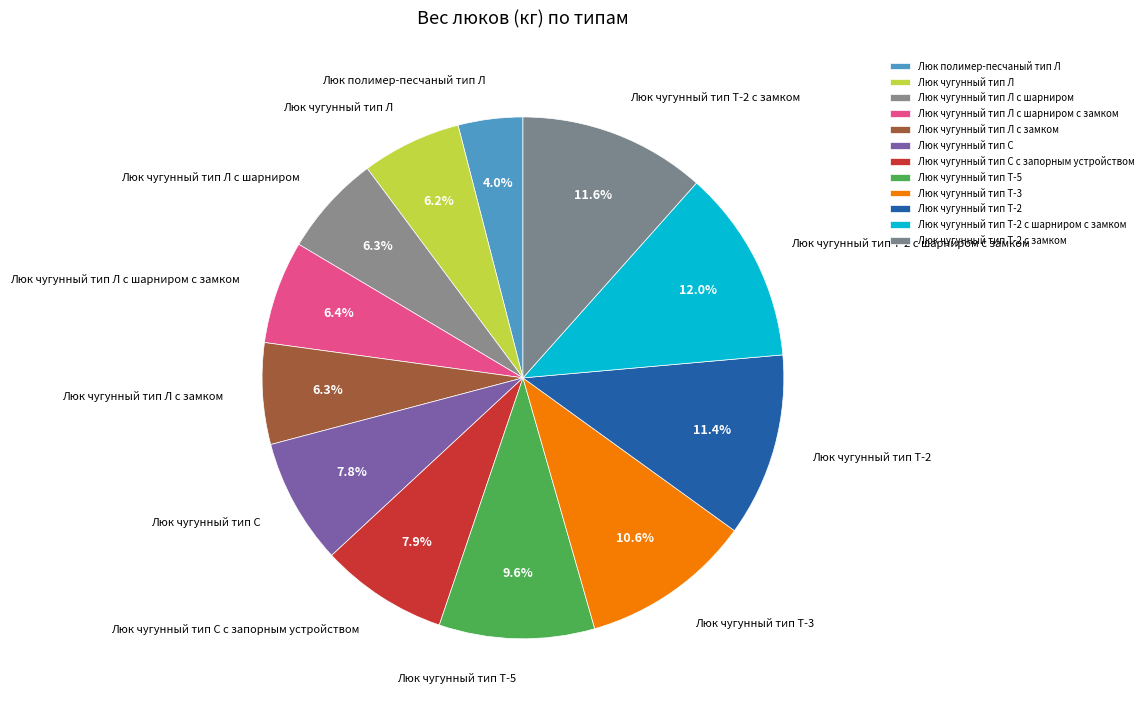

Does any single category account for the majority?

No